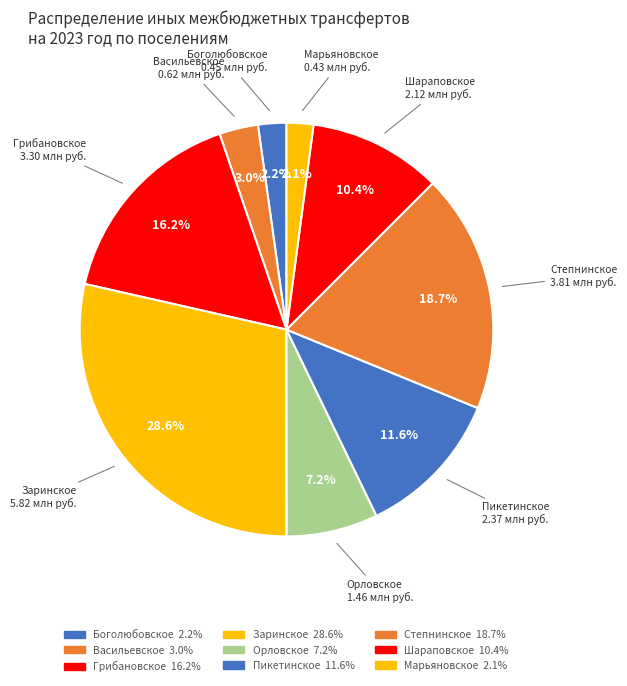

How many slices are in this pie chart?

9